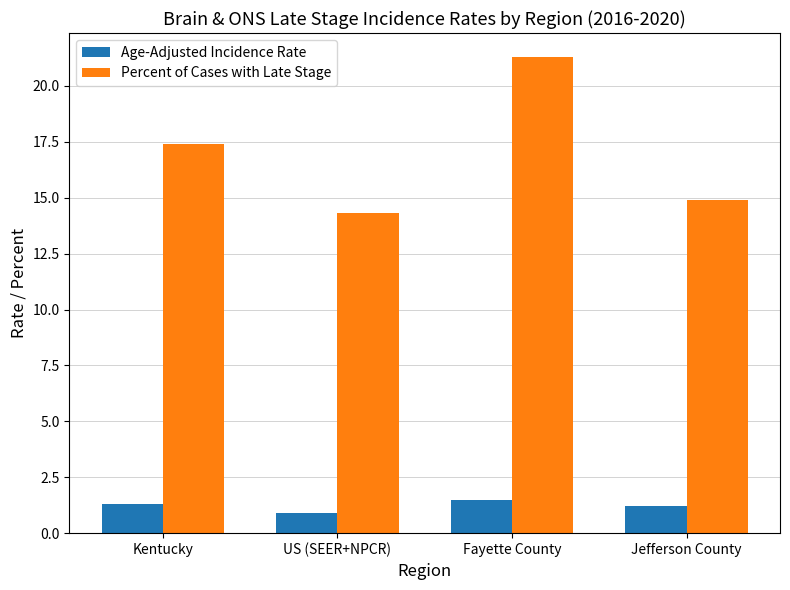

What is the value of the Percent of Cases with Late Stage bar at the 2nd from the left?

14.3